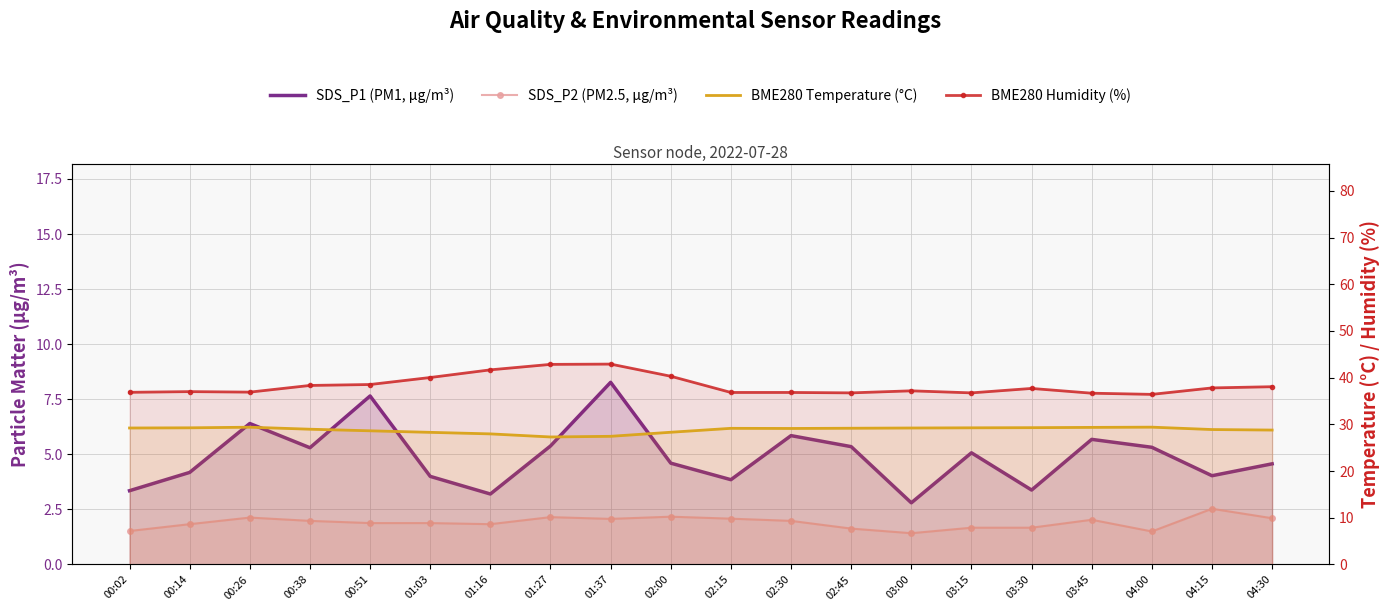

The BME280 Temperature (°C) series shows 8.6 at 03:15. True or false?

False